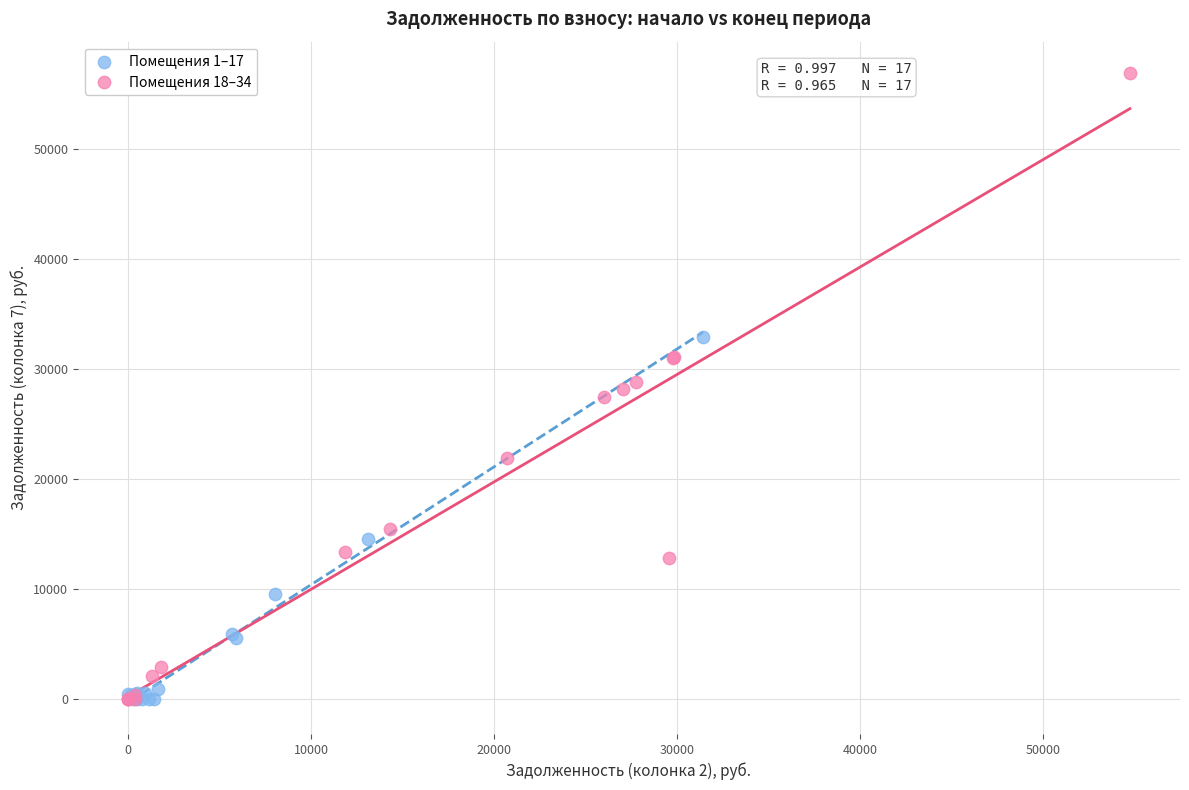

Which series reaches the maximum Y coordinate?

Помещения 18–34